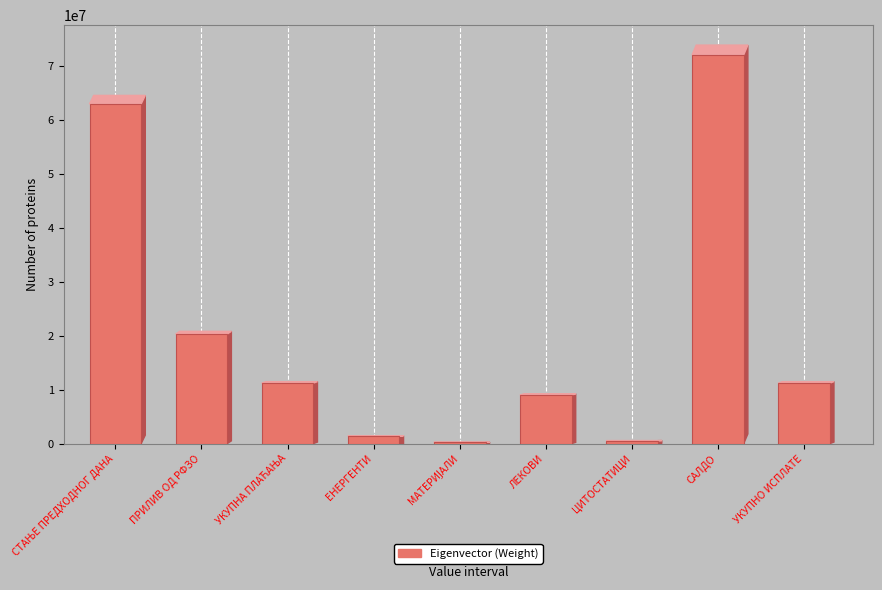

What is the label of the 1st bar from the right?

УКУПНО ИСПЛАТЕ